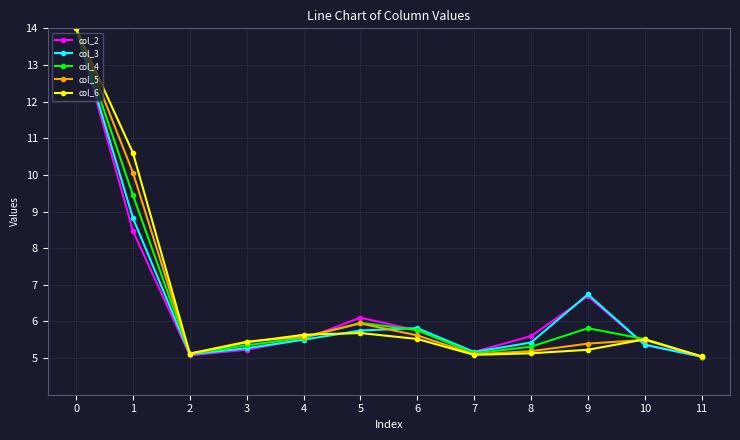

Where is the first local maximum for col_2?

5